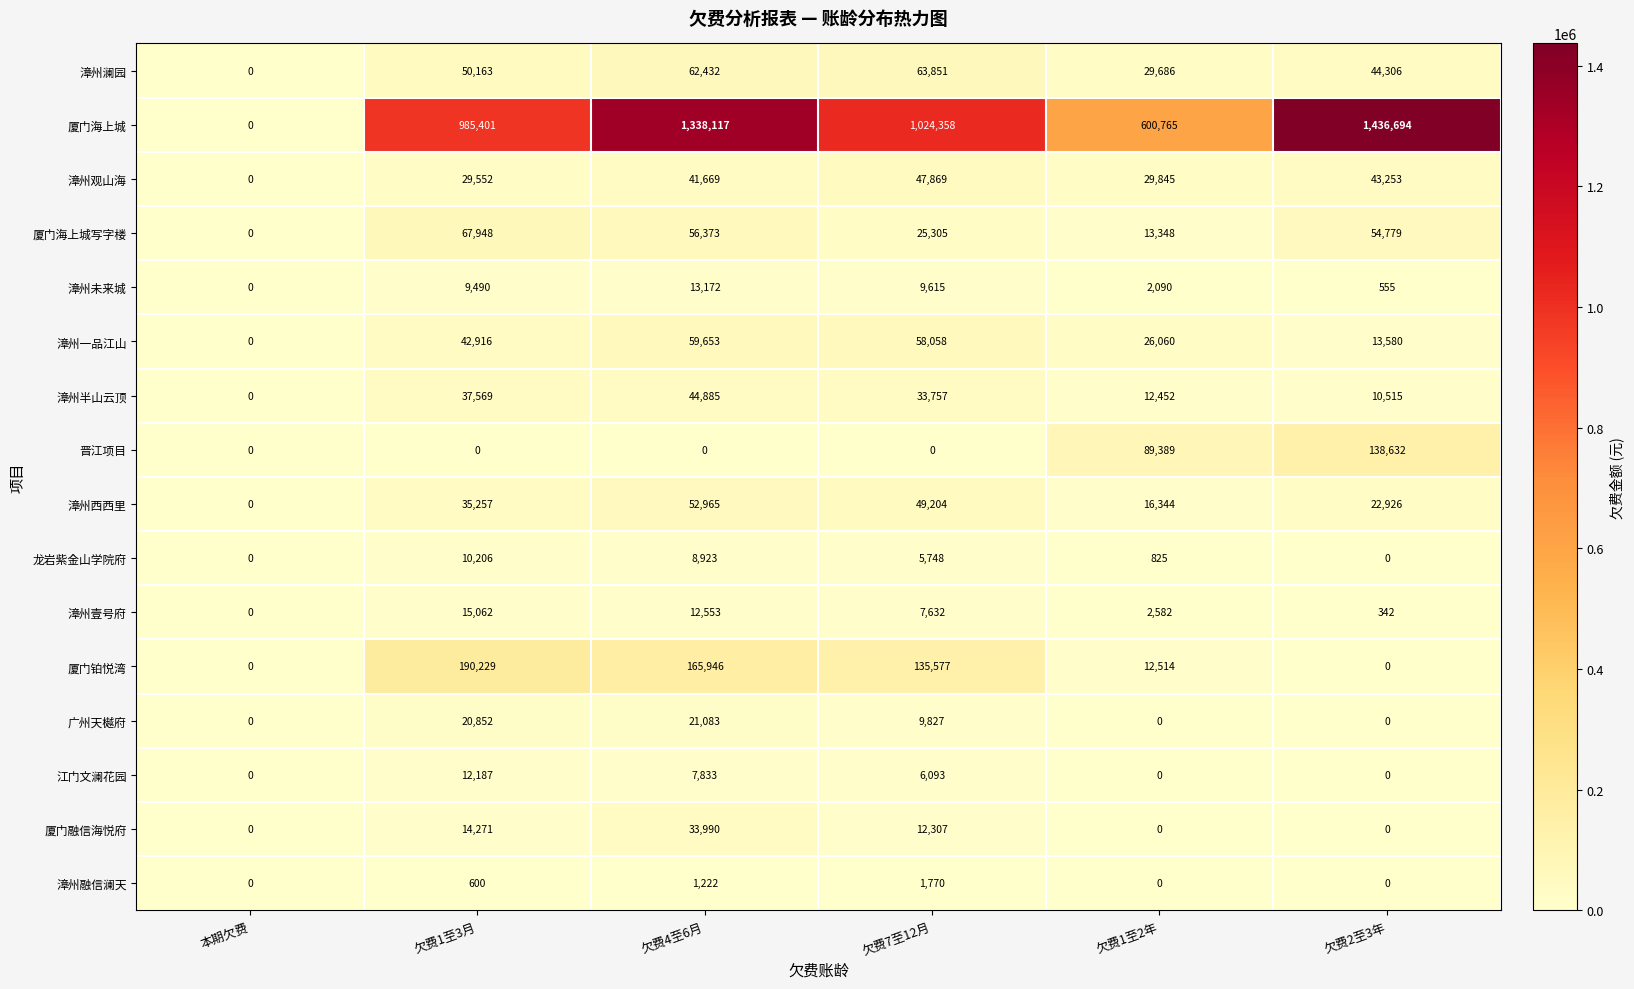

At 欠费1至3月, list the series in order from largest to smallest.

厦门海上城, 厦门铂悦湾, 厦门海上城写字楼, 漳州澜园, 漳州一品江山, 漳州半山云顶, 漳州西西里, 漳州观山海, 广州天樾府, 漳州壹号府, 厦门融信海悦府, 江门文澜花园, 龙岩紫金山学院府, 漳州未来城, 漳州融信澜天, 晋江项目